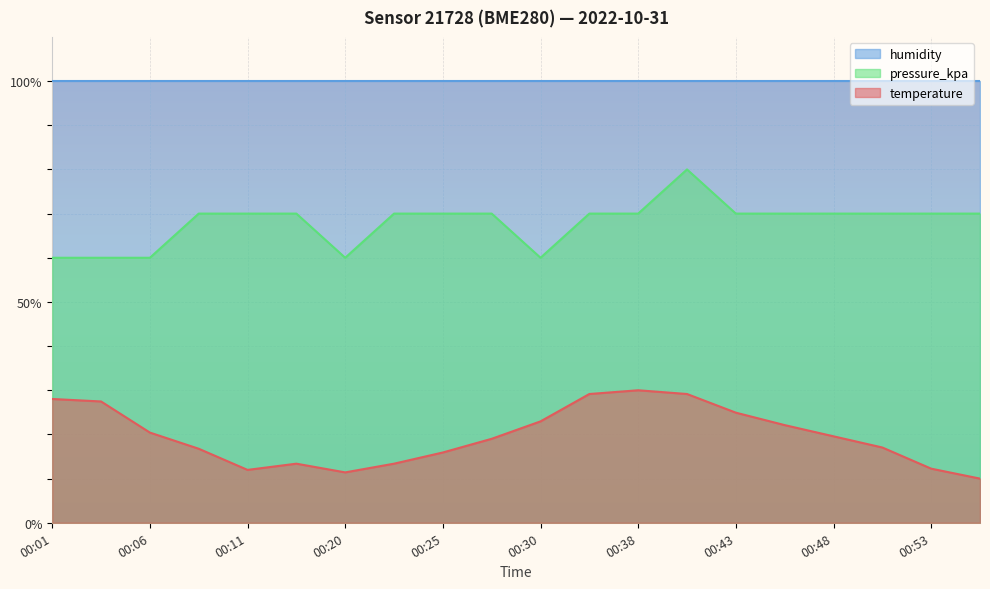

Rank the series by their average value, from lowest to highest.

temperature, pressure_kpa, humidity